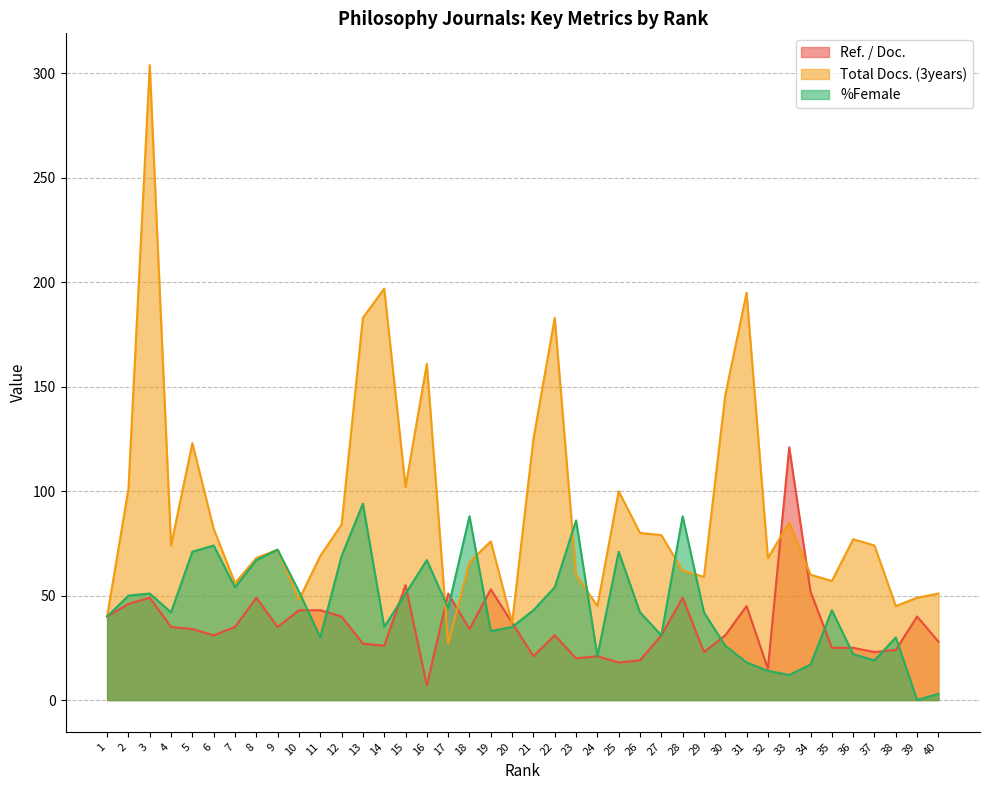

True or false: Total Docs. (3years) has more than 2 interior local peaks.

True